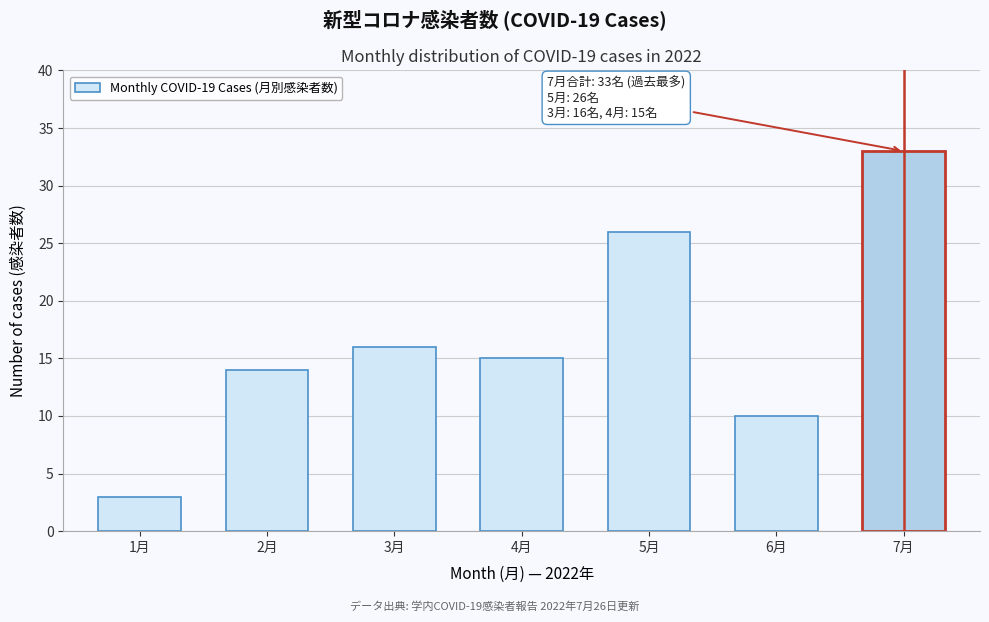

Reading right to left, extract all data points from this chart.

33	10	26	15	16	14	3